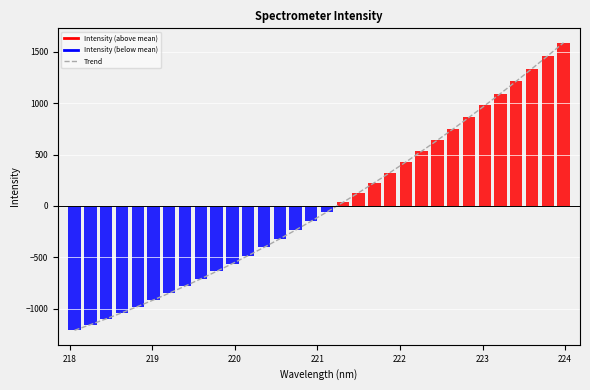

What is the smallest value displayed?

-1212.3